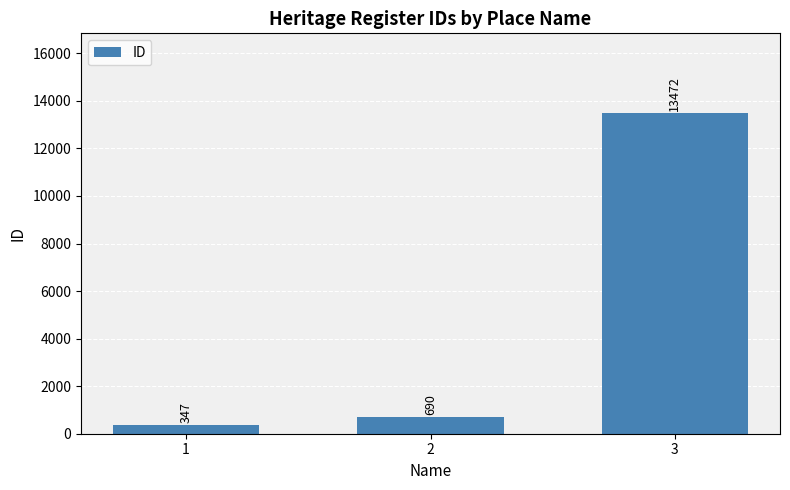

Rank the categories by value from highest to lowest.

3, 2, 1